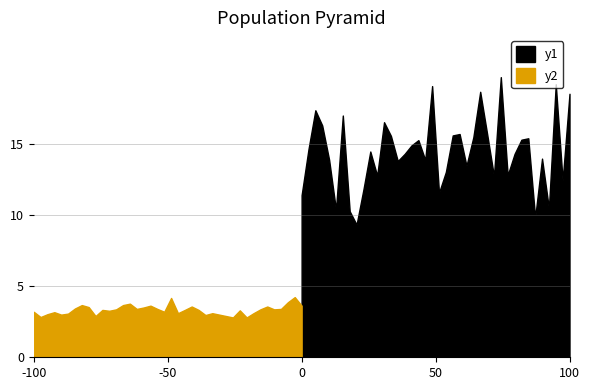

In P2, how many points are higher than both neighbors (excluding endpoints)?

11